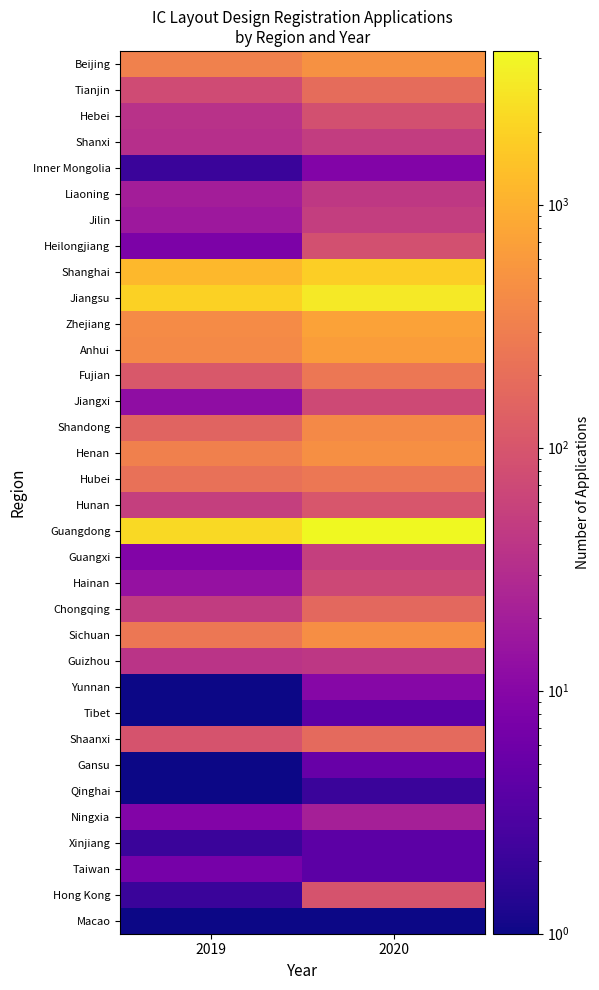

At how many categories does at least one series exceed 765?

2